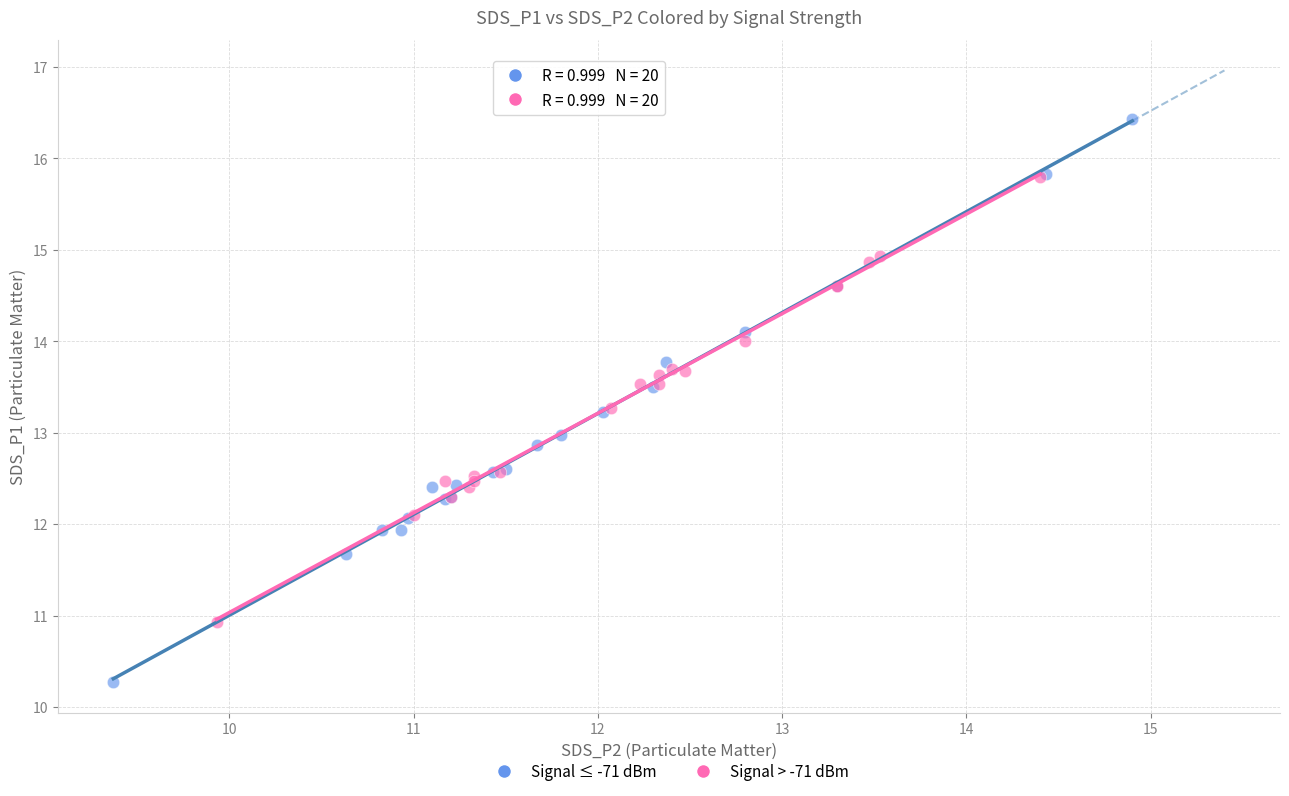

Which series reaches the maximum Y coordinate?

Signal ≤ -71 dBm